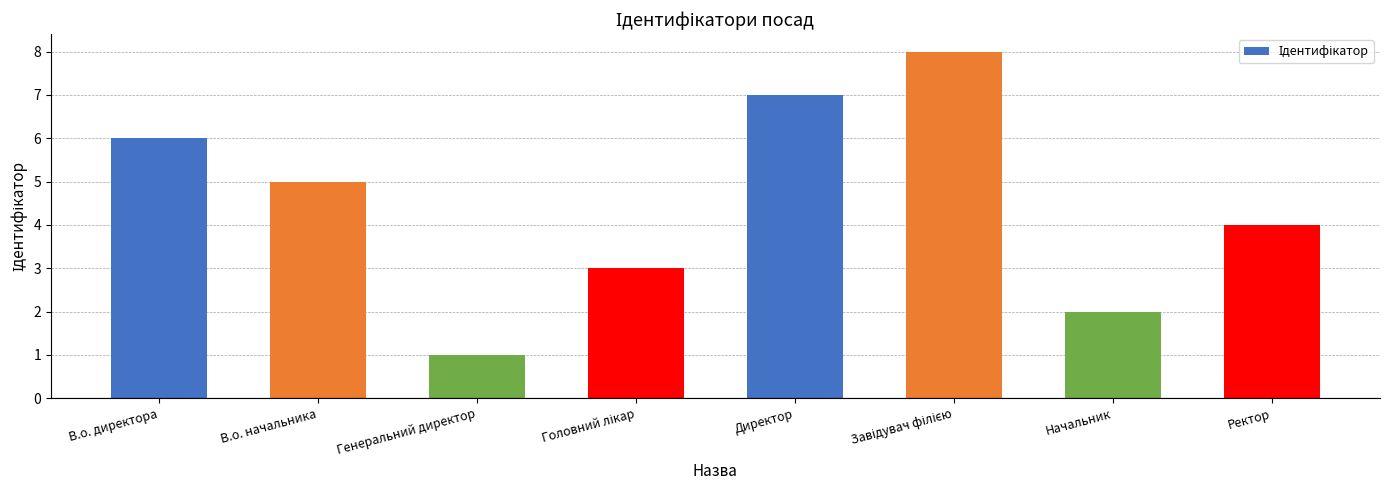

Are the bars grouped side by side (vs. stacked)?

No